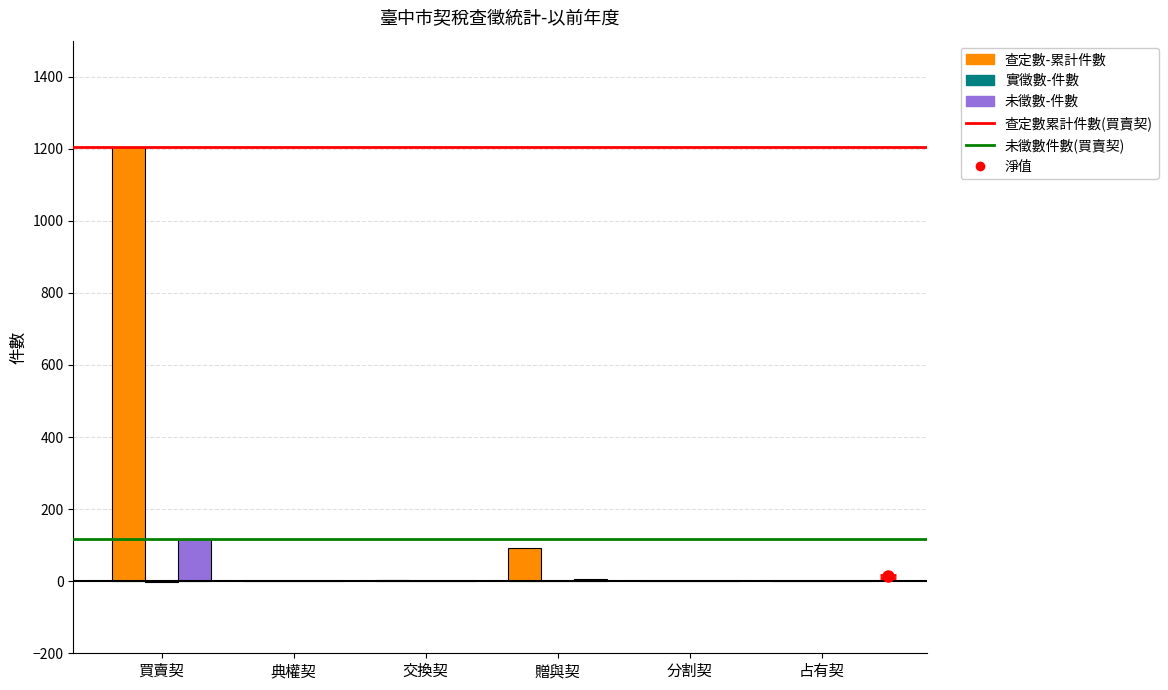

True or false: 未徵數-件數 has a value of 6 at 贈與契.

True